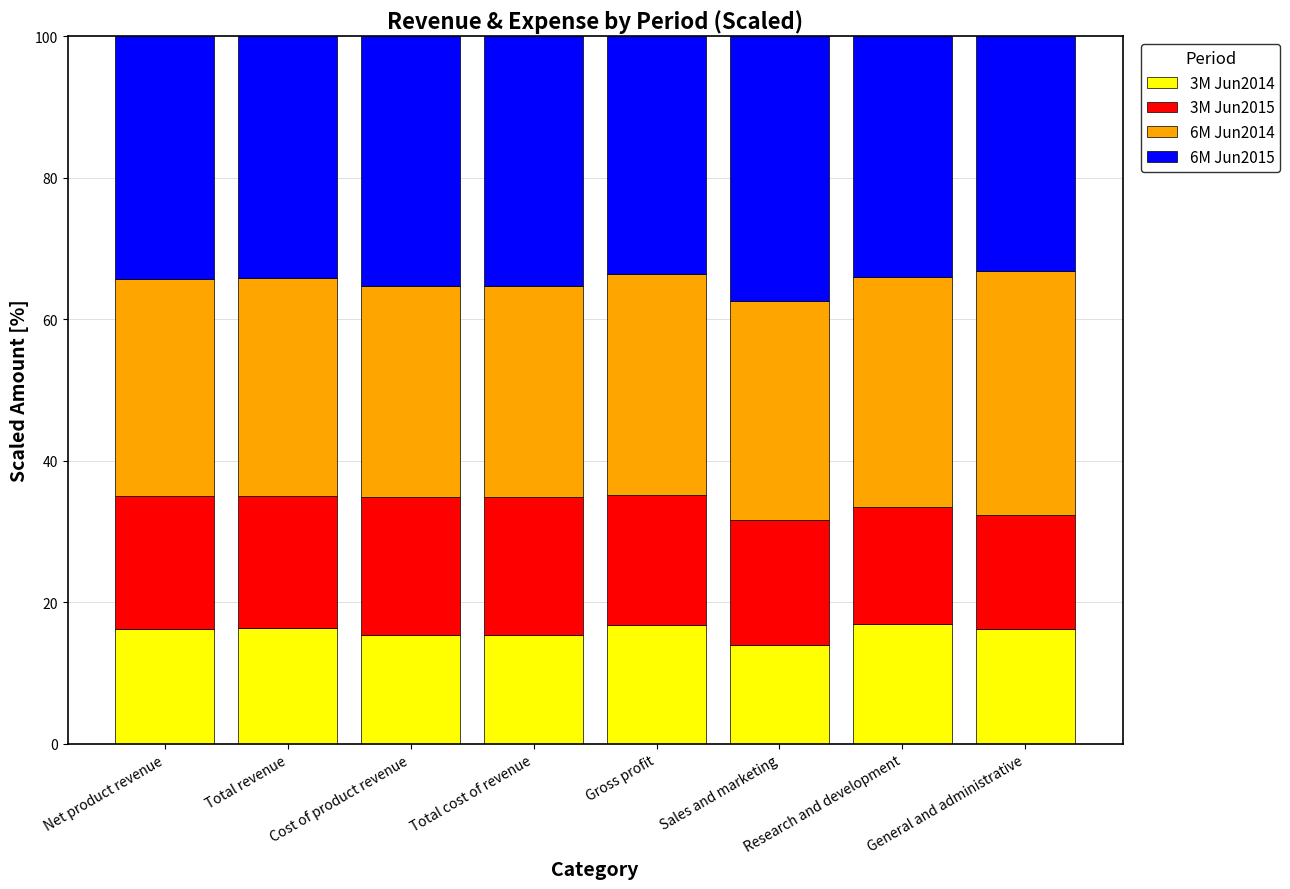

What value does the 3M Jun2014 series have at Gross profit?

16.9